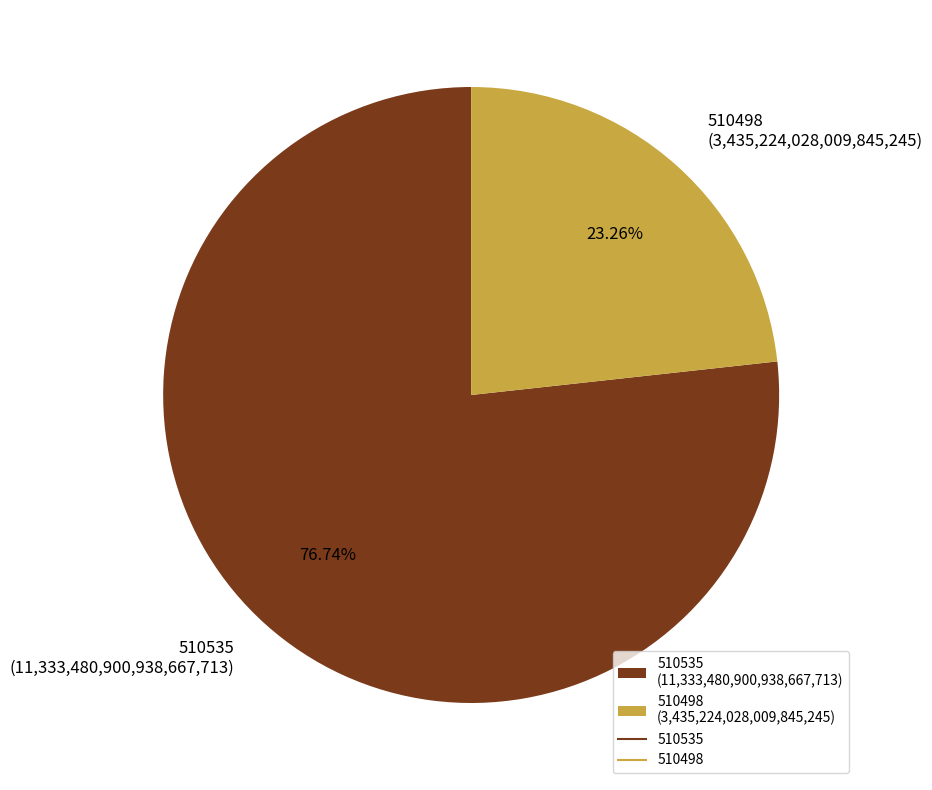

Which category has the biggest portion of the pie?

510535